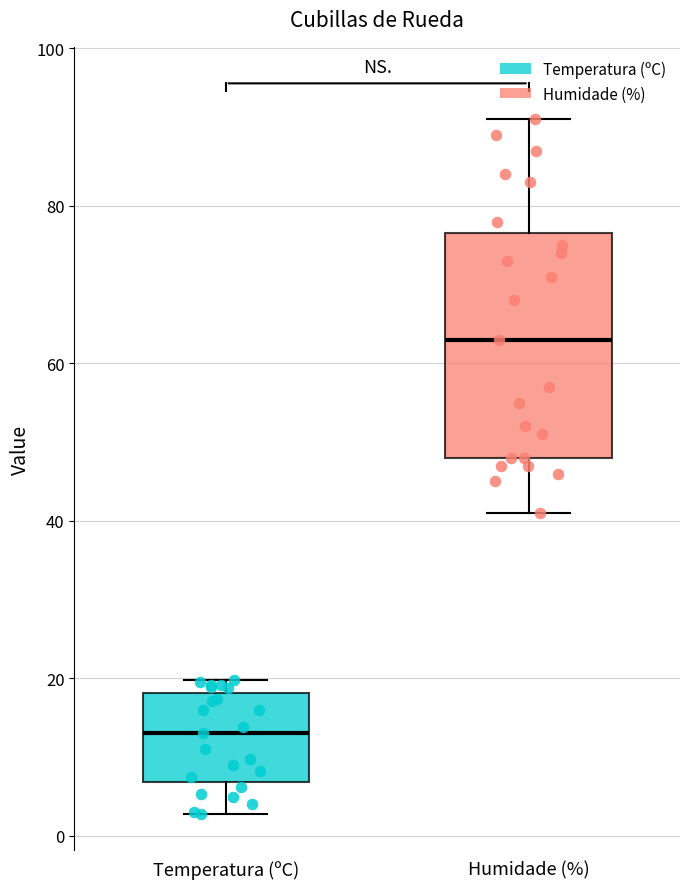

Reading left to right, transcribe this box plot: for each box, give where its median line is, the range the box spans, and where its two whiskers end, as read against the y-axis. The values are not printed on the chart, so give them approximately, as read against the axis.

Temperatura (ºC): median 14, box 6 to 18, whiskers 2 to 20
Humidade (%): median 64, box 48 to 76, whiskers 42 to 92